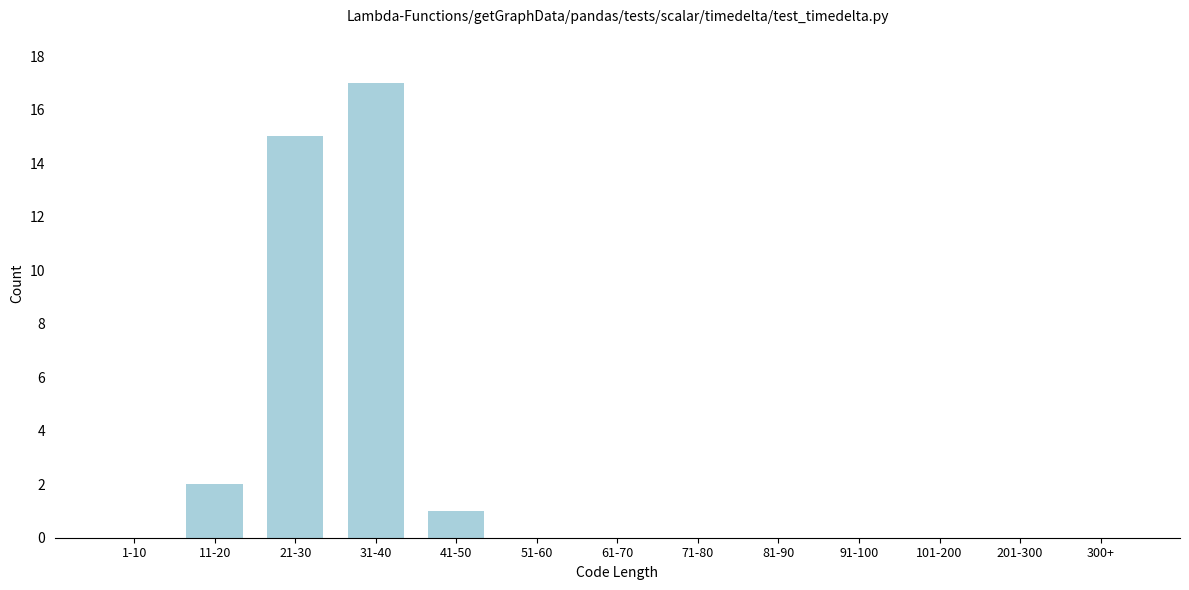

Reading right to left, what are all the values shown in this chart?

300+=0	201-300=0	101-200=0	91-100=0	81-90=0	71-80=0	61-70=0	51-60=0	41-50=1	31-40=17	21-30=15	11-20=2	1-10=0